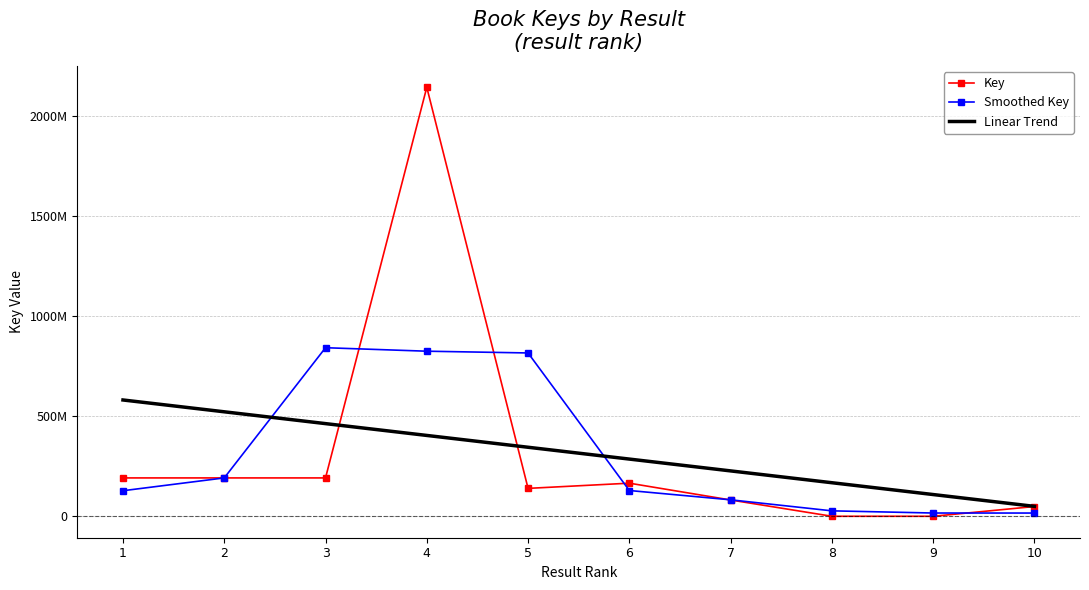

Is the value of Key at 10 greater than the value of Linear Trend at 4?

No